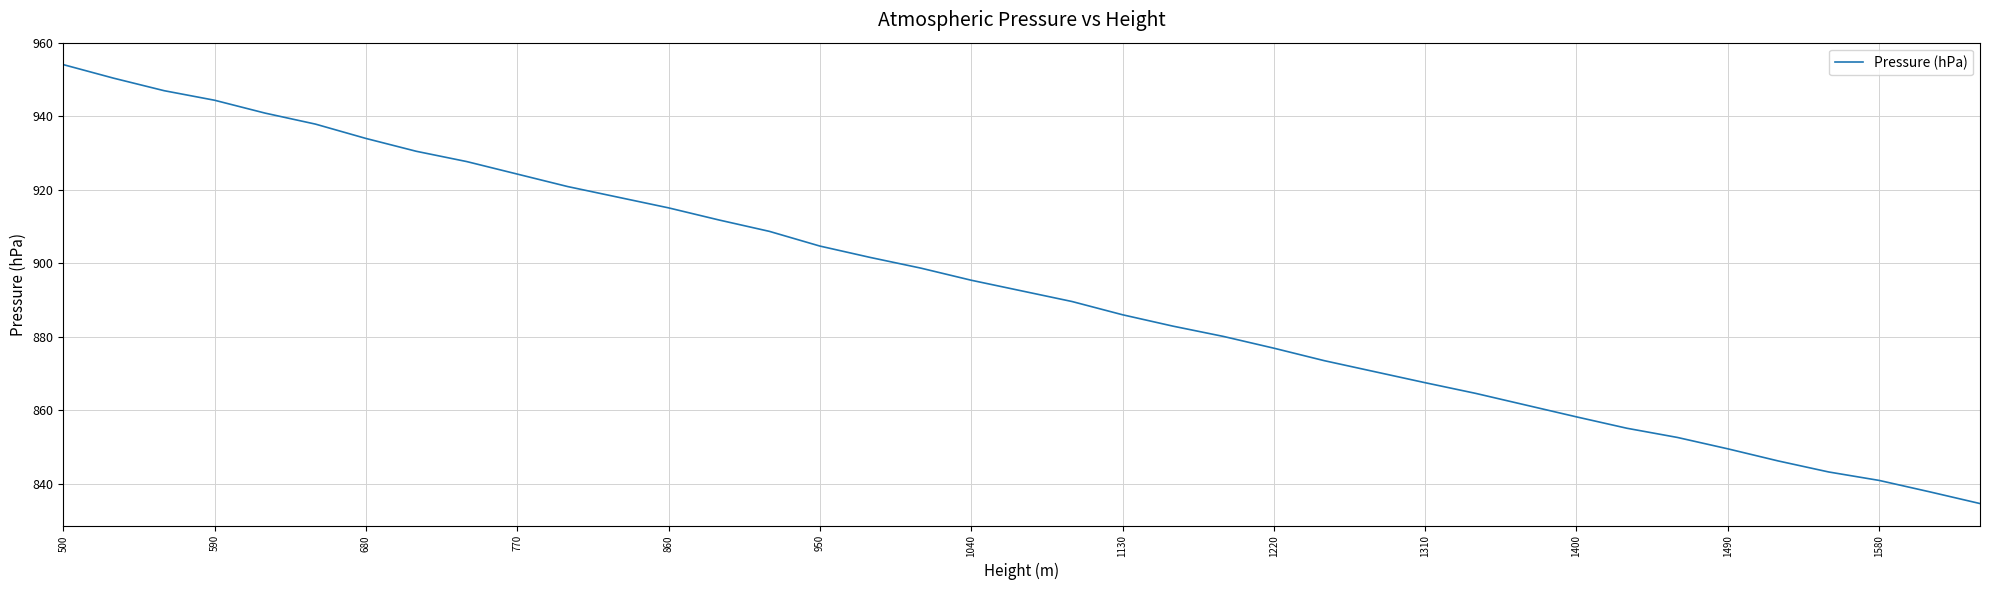

What is the greatest value displayed?

954.1